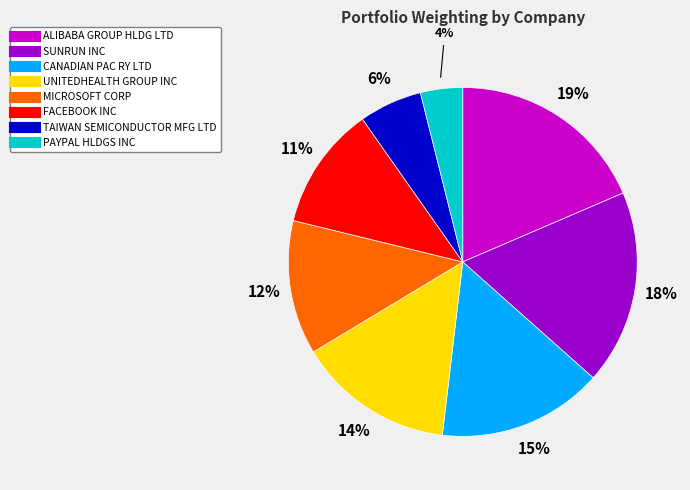

How many segments does this pie chart have?

8